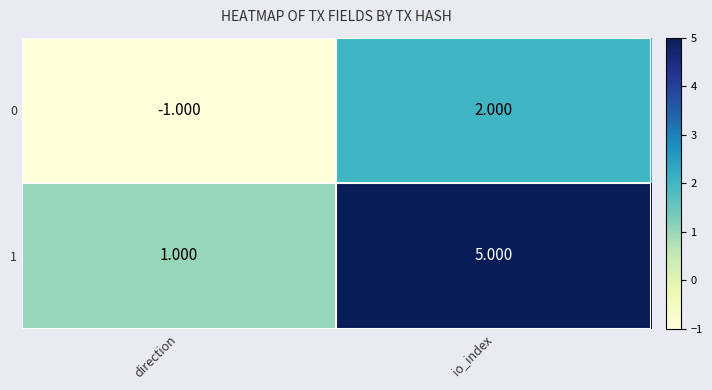

Which category has the lowest value in the 1 series?

direction